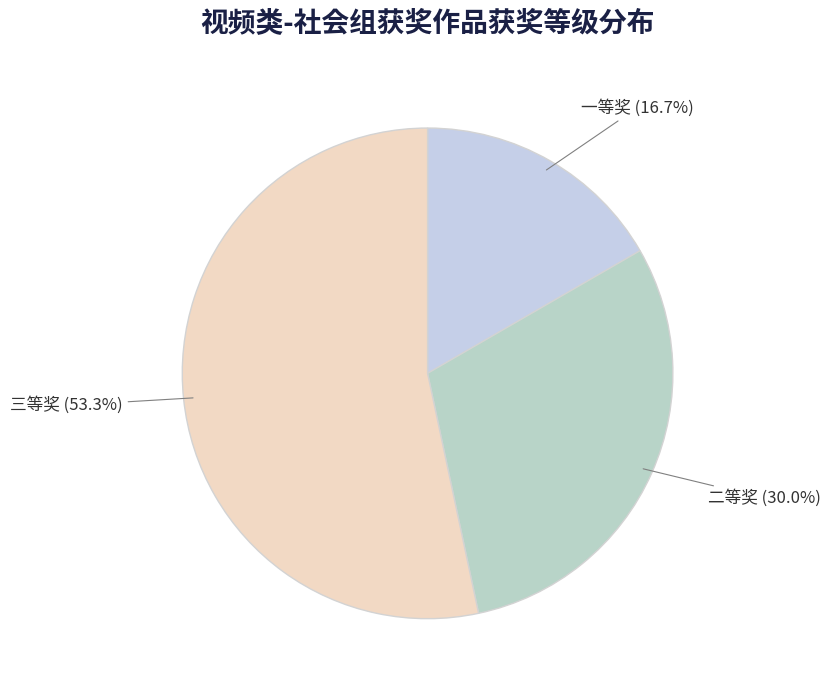

How many slices are in this pie chart?

3